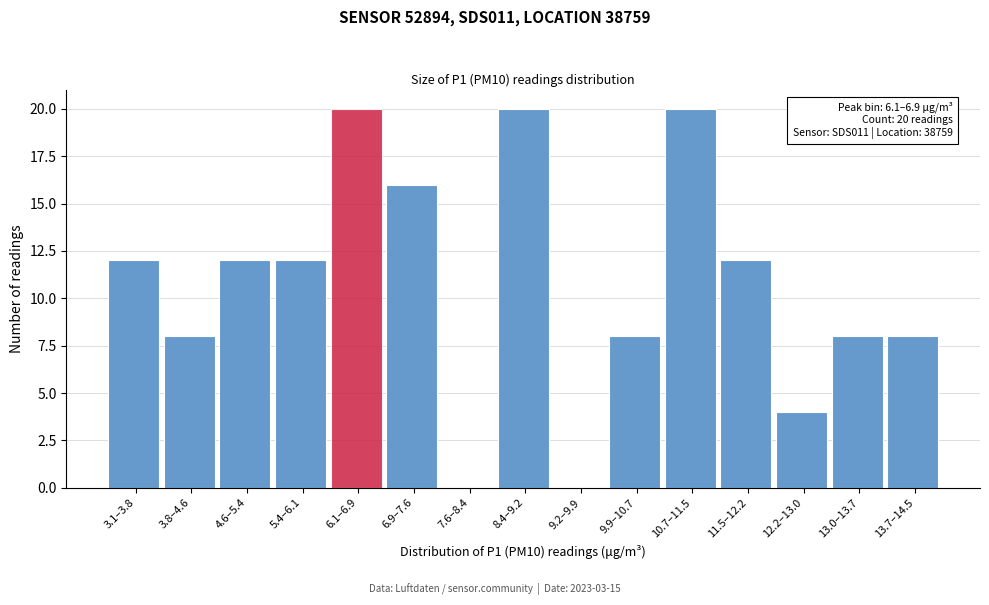

Reading left to right, transcribe all the data shown in this chart.

3.1–3.8=12	3.8–4.6=8	4.6–5.4=12	5.4–6.1=12	6.1–6.9=20	6.9–7.6=16	7.6–8.4=0	8.4–9.2=20	9.2–9.9=0	9.9–10.7=8	10.7–11.5=20	11.5–12.2=12	12.2–13.0=4	13.0–13.7=8	13.7–14.5=8